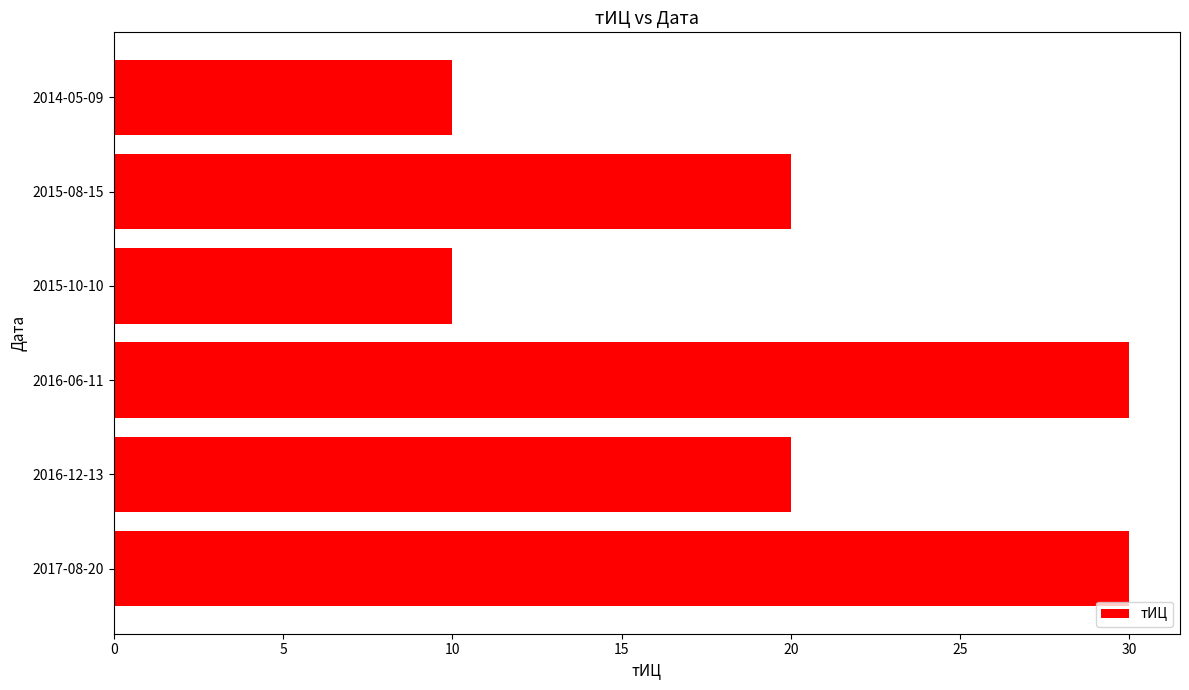

What is the smallest value displayed?

10